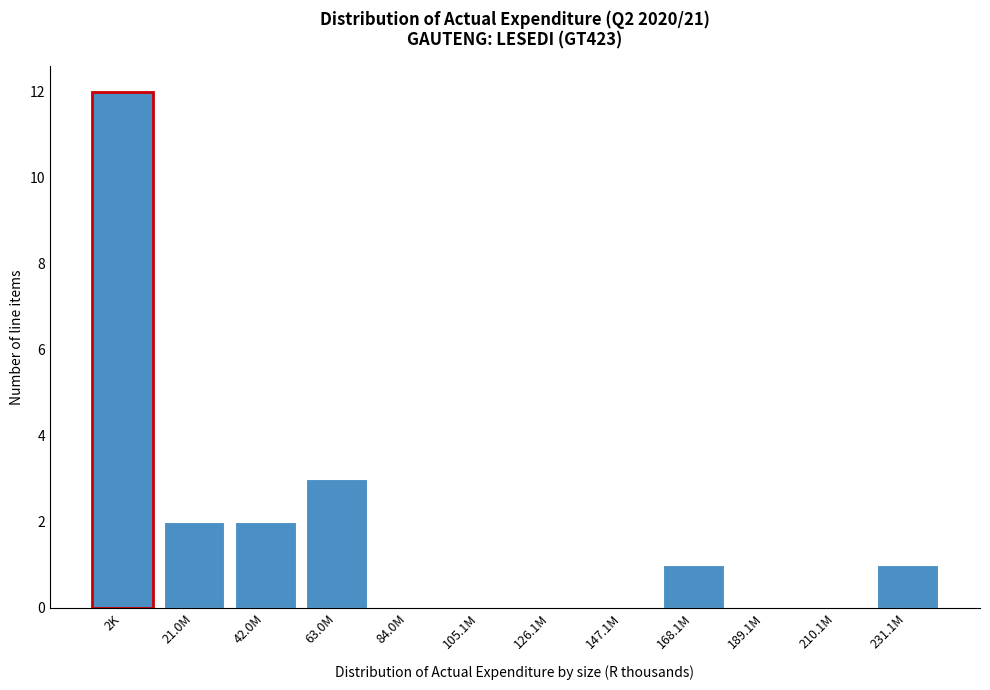

Reading left to right, what are all the values shown in this chart?

2K=12	21.0M=2	42.0M=2	63.0M=3	84.0M=0	105.1M=0	126.1M=0	147.1M=0	168.1M=1	189.1M=0	210.1M=0	231.1M=1